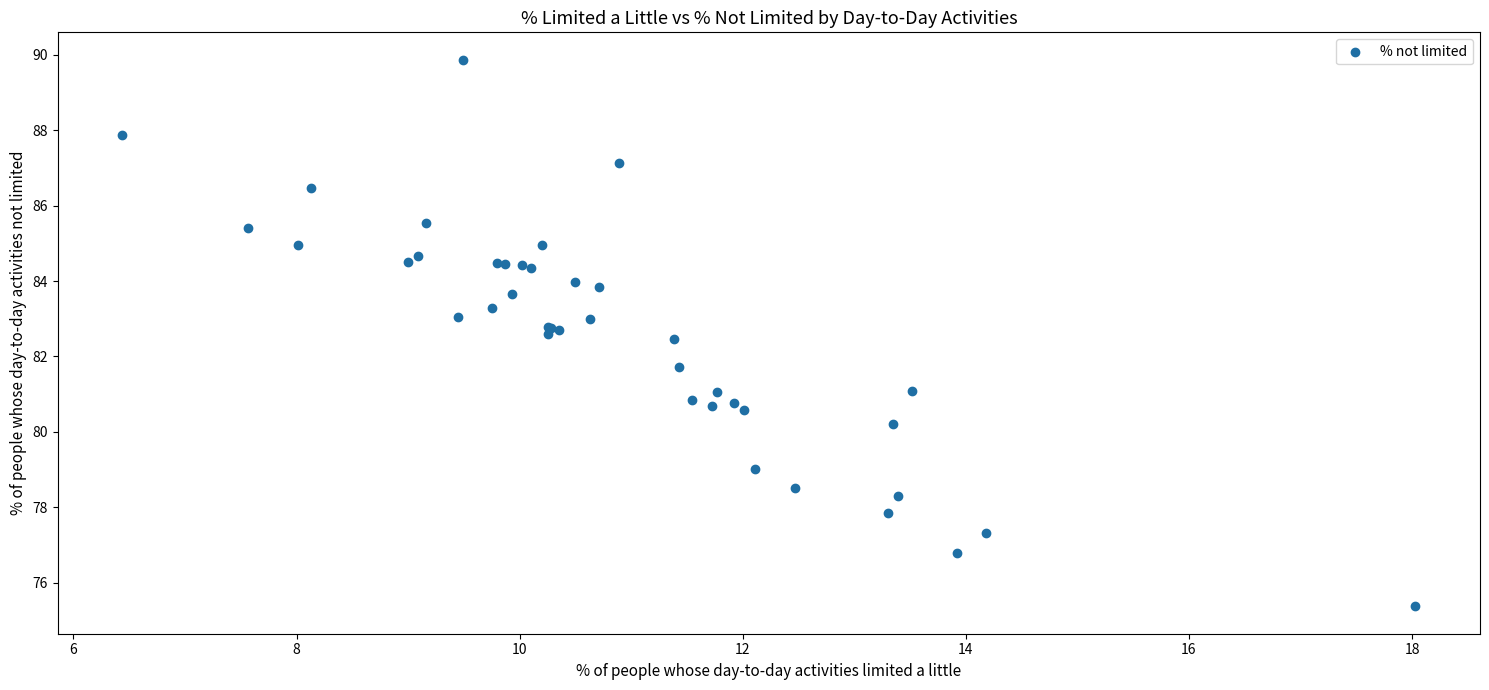

What Y value in the scatter plot is closest to 82?

81.7